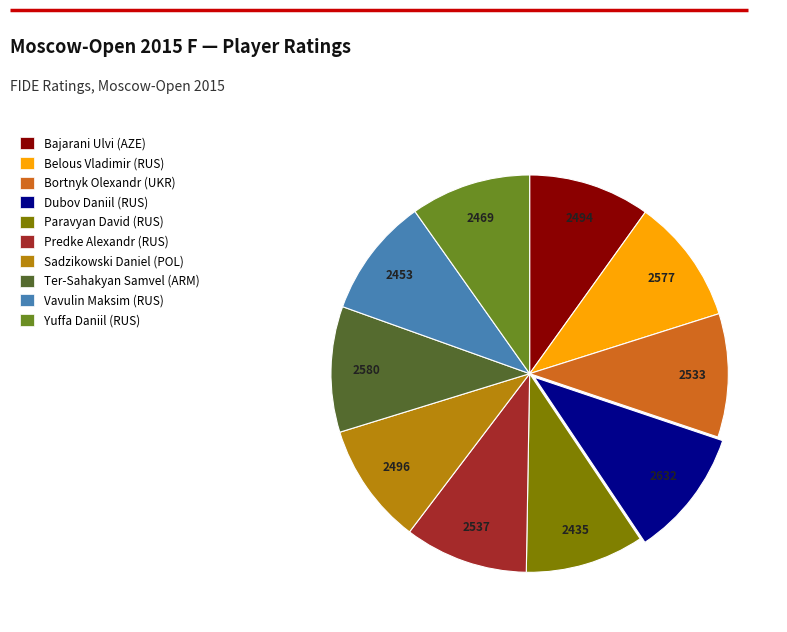

Which has a higher value, Dubov Daniil (RUS) or Bajarani Ulvi (AZE)?

Dubov Daniil (RUS)